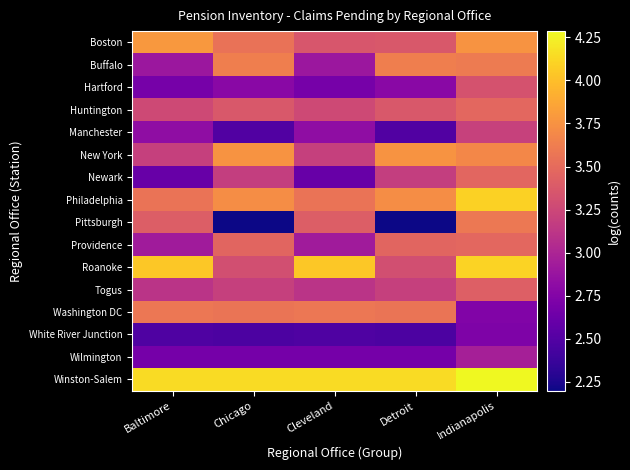

Rank the series by their maximum value, from lowest to highest.

White River Junction, Wilmington, Manchester, Hartford, Togus, Newark, Providence, Huntington, Washington DC, Pittsburgh, Buffalo, New York, Boston, Philadelphia, Roanoke, Winston-Salem